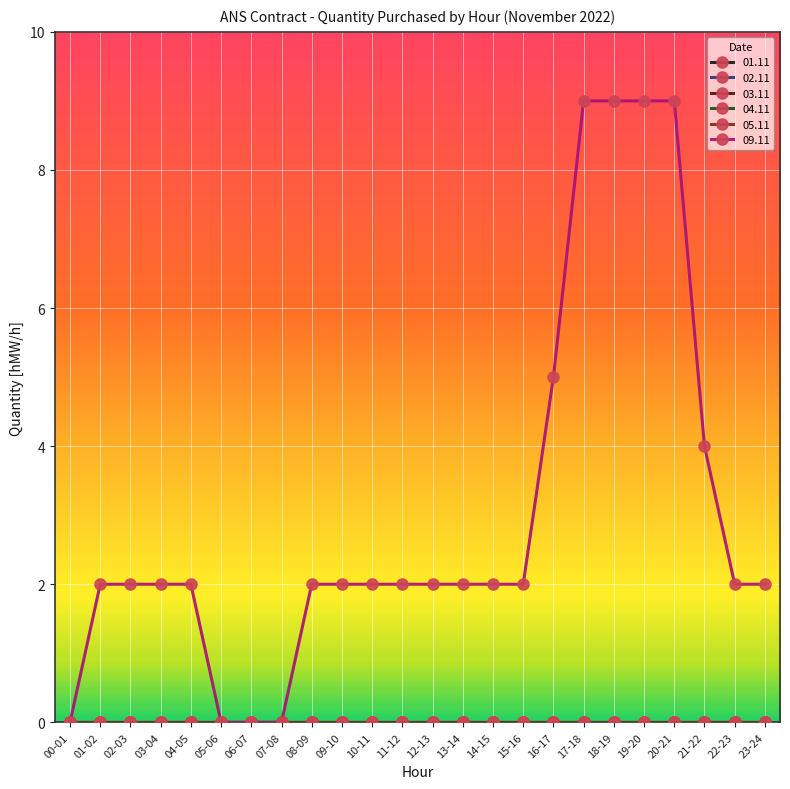

Does the chart have visible grid lines?

Yes